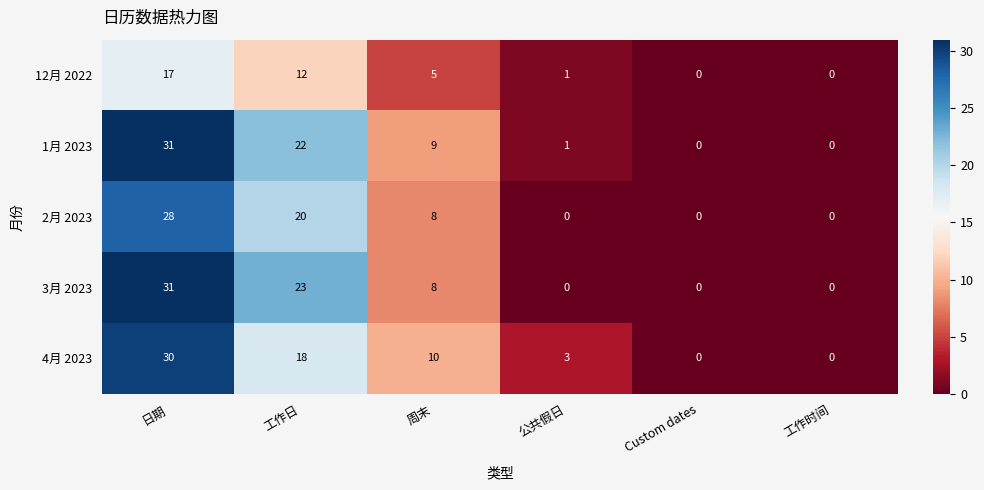

Between 周末 and Custom dates, which series saw the biggest shift?

4月 2023